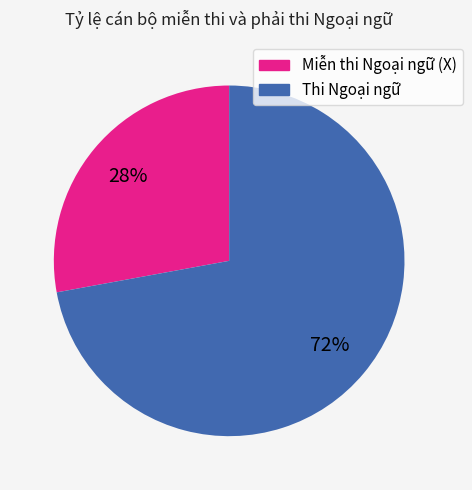

Is the sum of Thi Ngoại ngữ and Miễn thi Ngoại ngữ (X) greater than half?

Yes